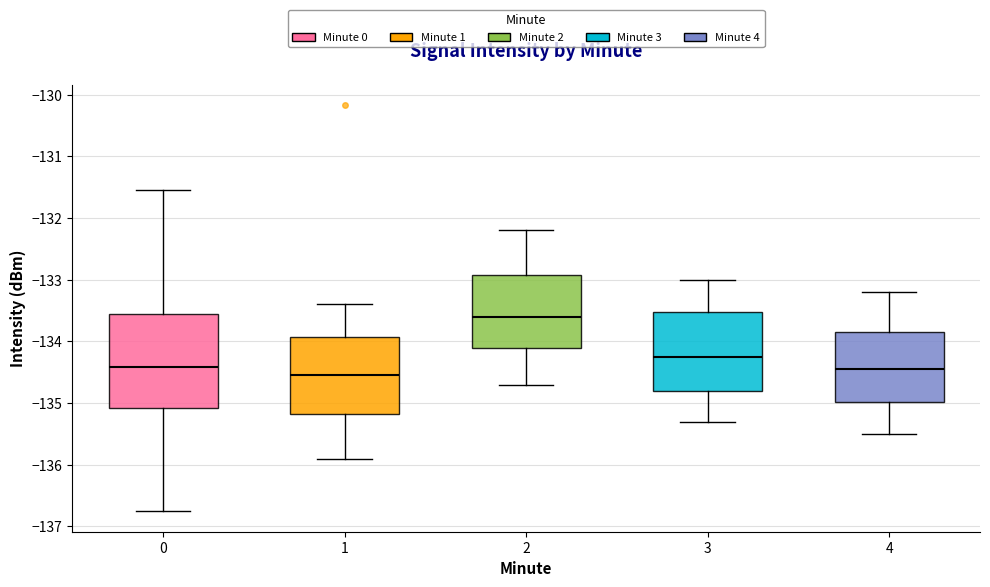

Which box's median line is the highest?

2